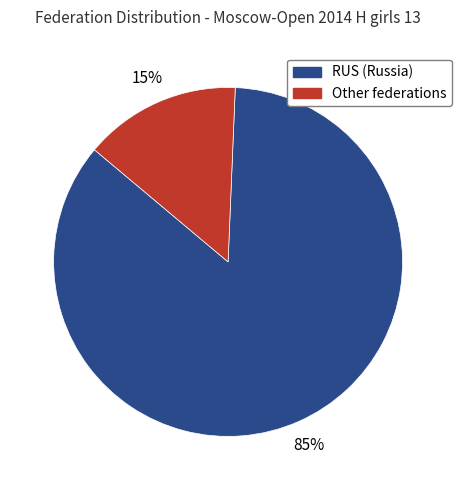

Is Other the majority of the pie?

No